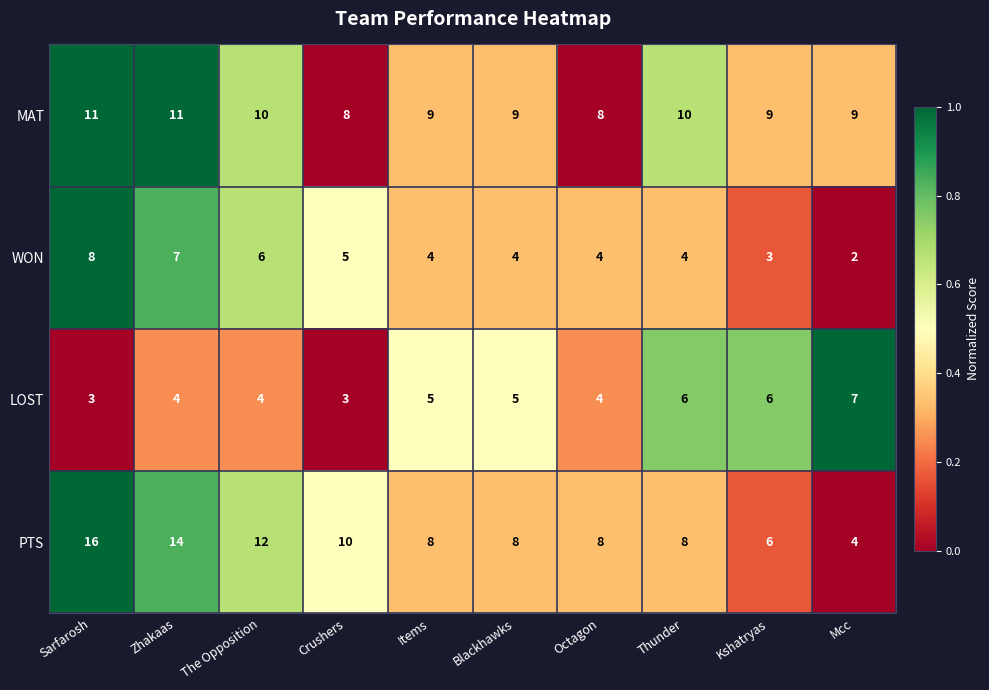

Which series has the widest spread of values?

PTS